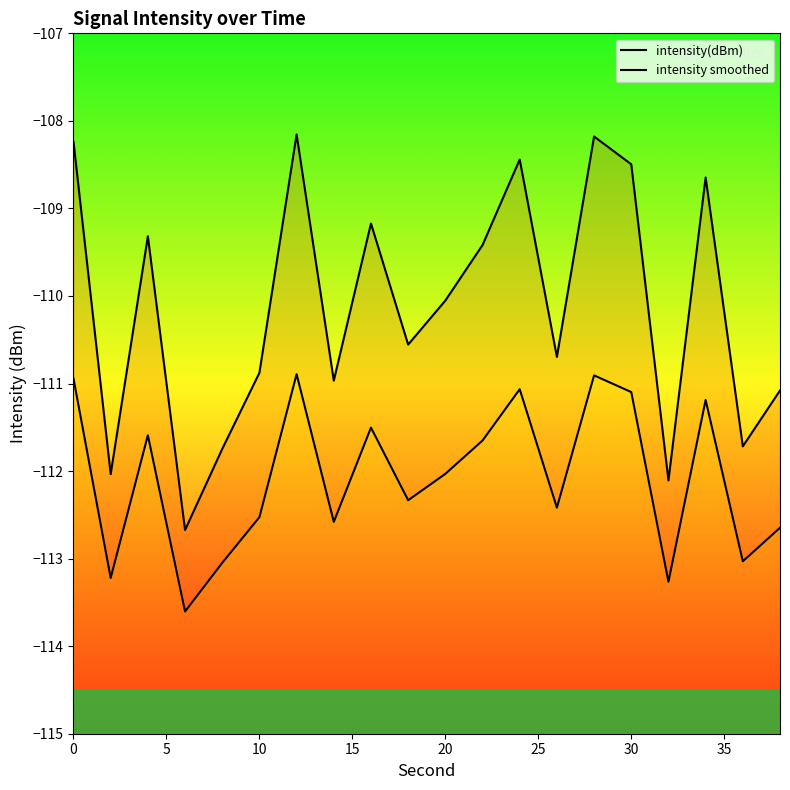

True or false: intensity smoothed and intensity(dBm) cross at least once.

False